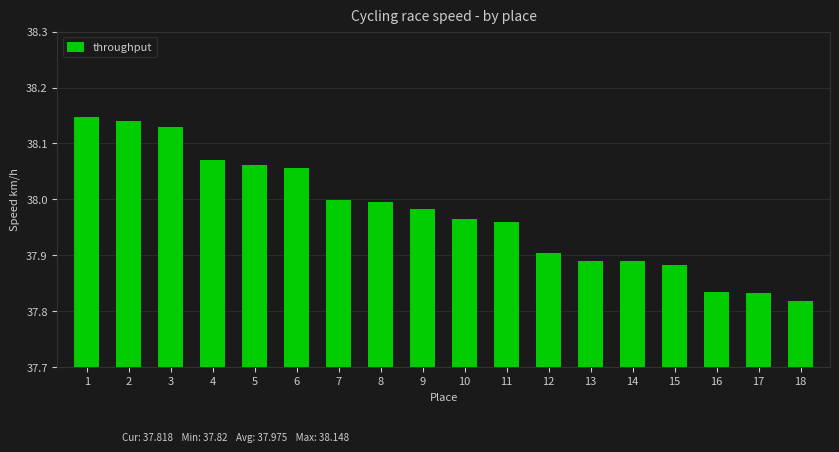

What is the difference between the second highest and minimum values?

0.3